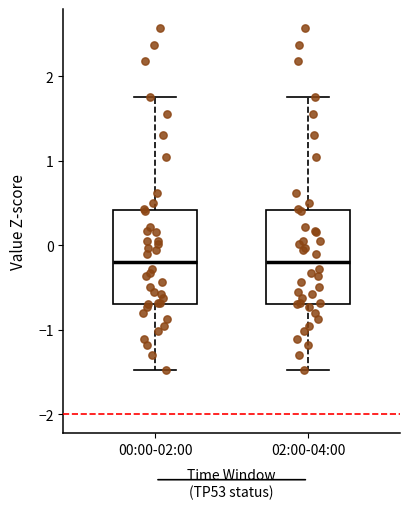

Where does the upper whisker of the box for 00:00-02:00 end on the y-axis? The values are not printed on the chart, so give them approximately, as read against the axis.

1.8